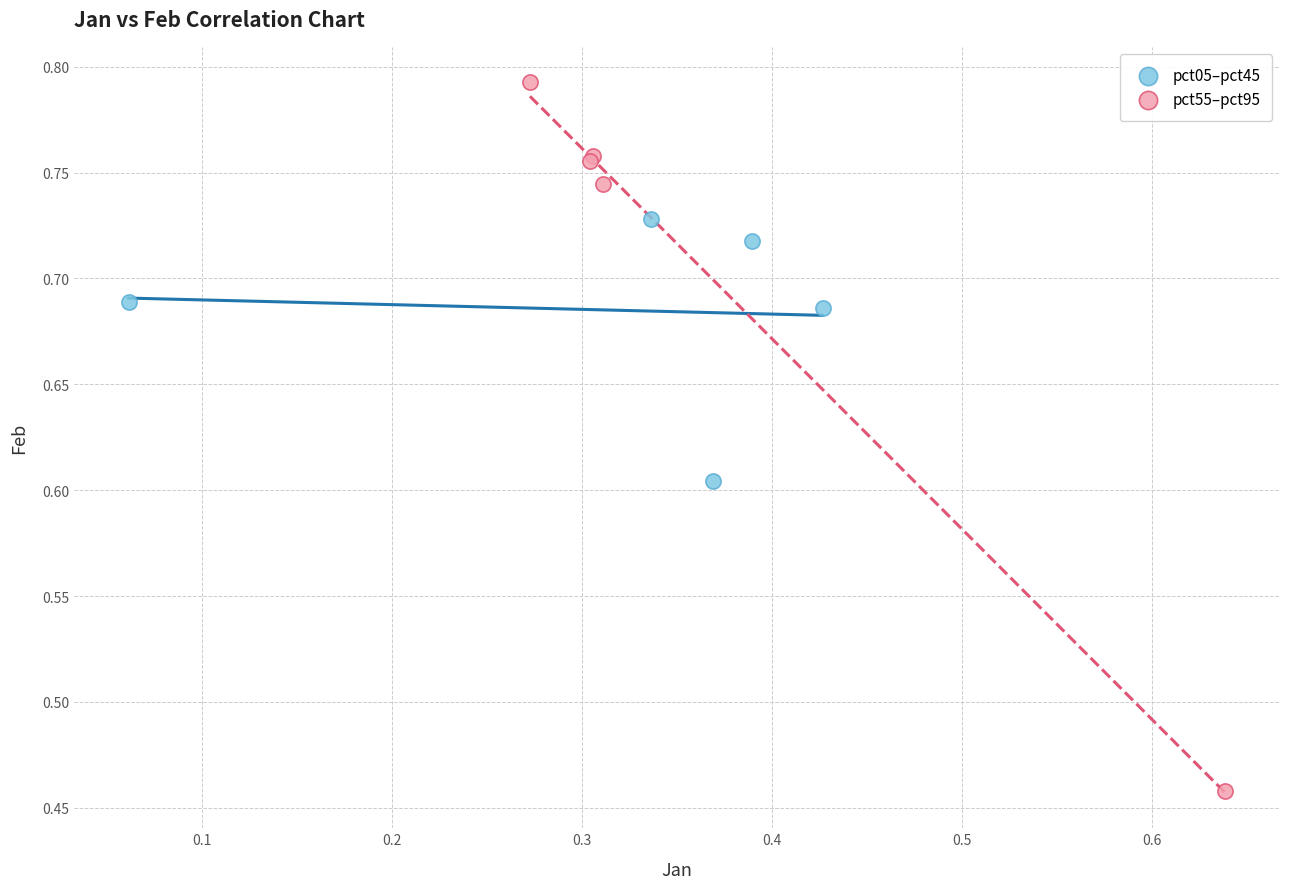

Which series reaches the maximum Y coordinate?

pct55–pct95